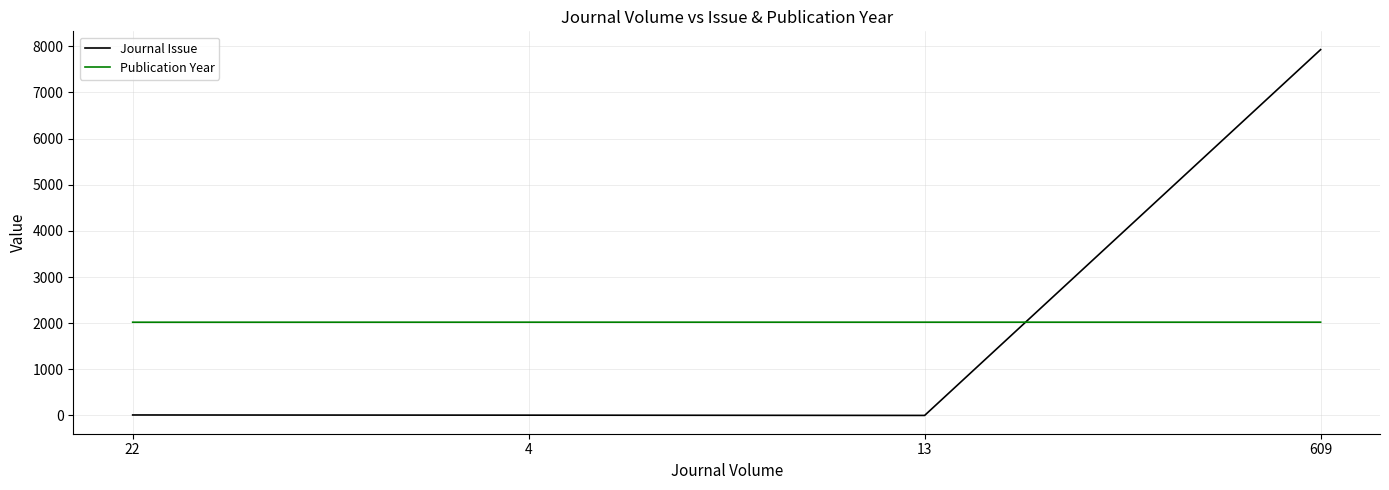

Which series has the widest spread of values?

Journal Issue